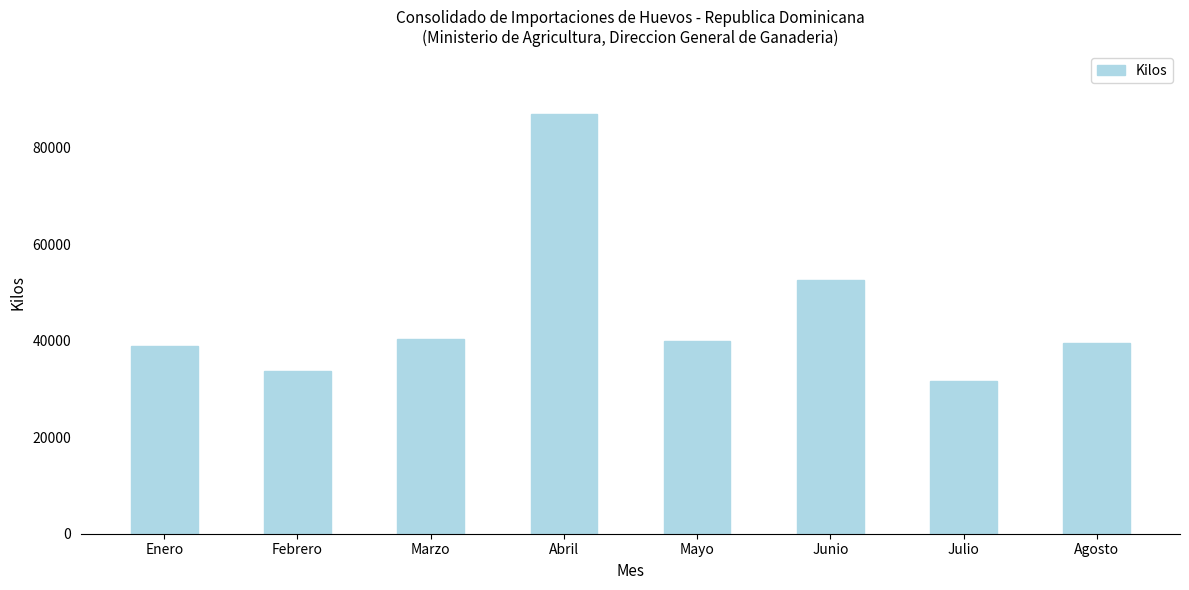

Does the chart contain any negative values?

No